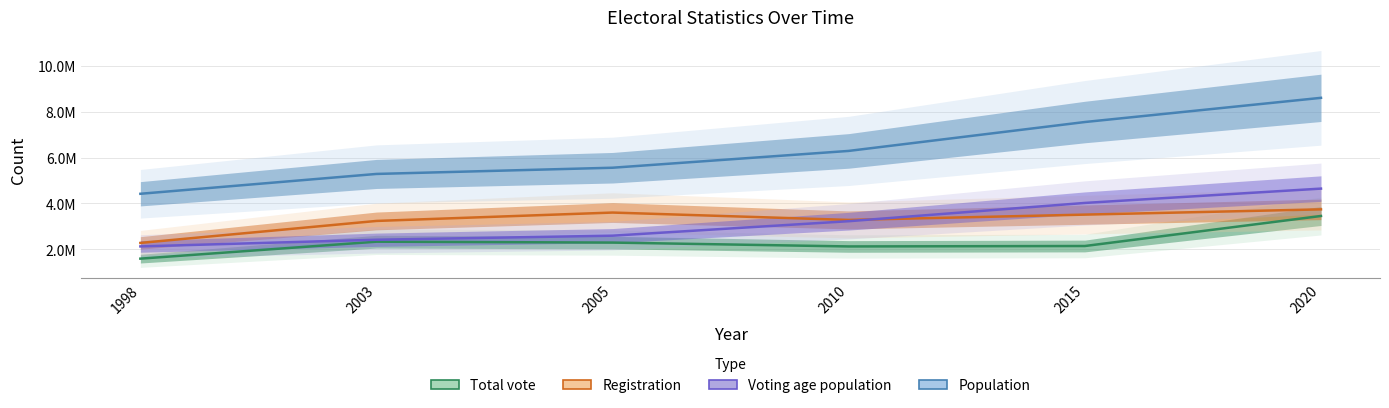

Reading left to right, extract all data points from this chart.

Total vote: 1587027	2327675	2288279	2119829	2138438	3449989
Registration: 2273190	3233353	3599306	3277492	3509258	3738786
Voting age population: 2121207	2412988	2589797	3222000	4019183	4645140
Population: 4419181	5285501	5556812	6291000	7552318	8608444